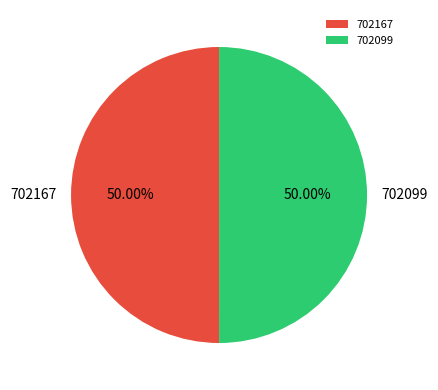

Count the number of slices in the pie.

2